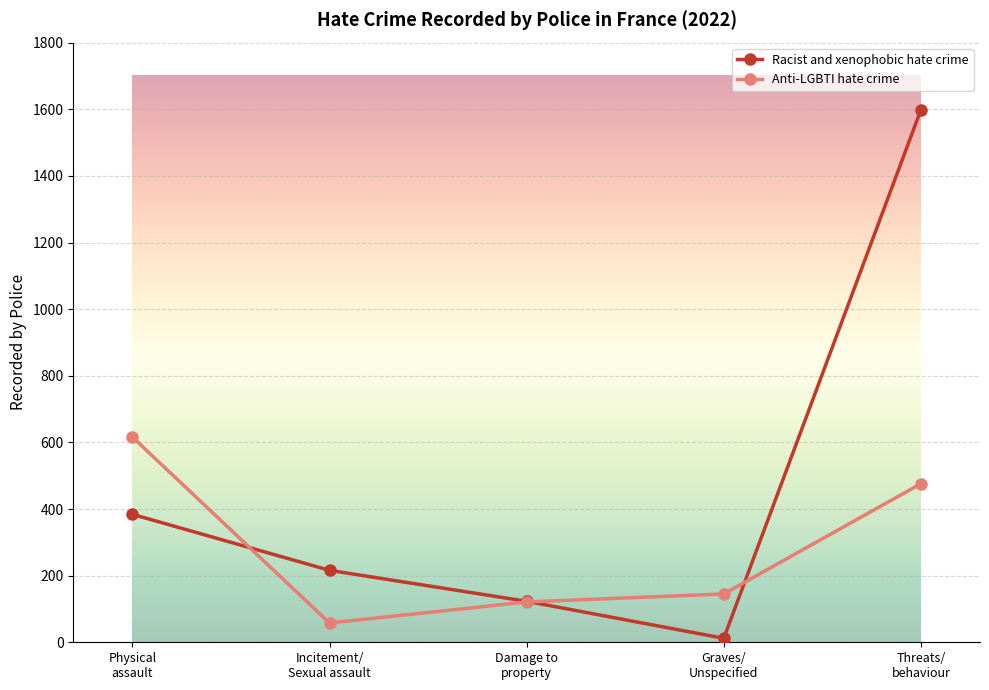

How many series are shown in this chart?

2